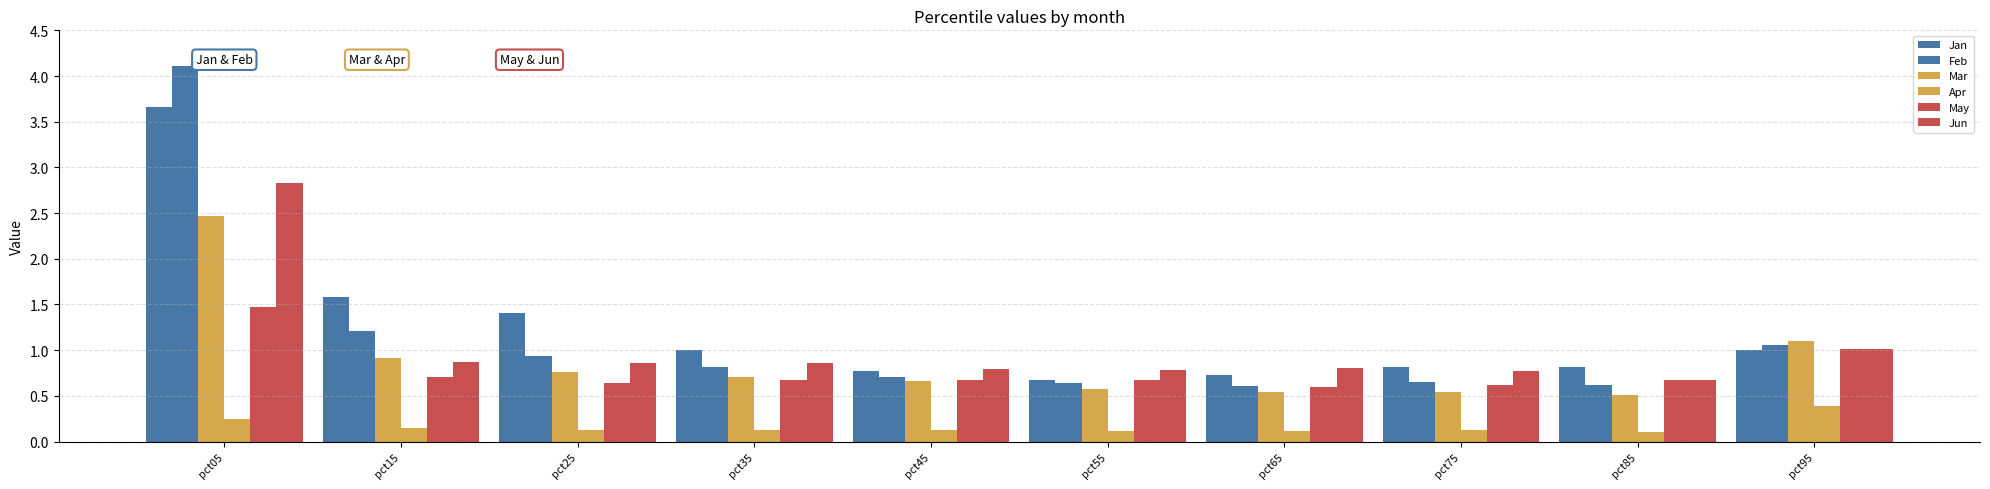

Reading left to right, extract all data points from this chart.

Jan: pct05=3.7	pct15=1.6	pct25=1.4	pct35=1.0	pct45=0.8	pct55=0.7	pct65=0.7	pct75=0.8	pct85=0.8	pct95=1.0
Feb: pct05=4.1	pct15=1.2	pct25=0.9	pct35=0.8	pct45=0.7	pct55=0.6	pct65=0.6	pct75=0.7	pct85=0.6	pct95=1.1
Mar: pct05=2.5	pct15=0.9	pct25=0.8	pct35=0.7	pct45=0.7	pct55=0.6	pct65=0.5	pct75=0.5	pct85=0.5	pct95=1.1
Apr: pct05=0.2	pct15=0.1	pct25=0.1	pct35=0.1	pct45=0.1	pct55=0.1	pct65=0.1	pct75=0.1	pct85=0.1	pct95=0.4
May: pct05=1.5	pct15=0.7	pct25=0.6	pct35=0.7	pct45=0.7	pct55=0.7	pct65=0.6	pct75=0.6	pct85=0.7	pct95=1.0
Jun: pct05=2.8	pct15=0.9	pct25=0.9	pct35=0.9	pct45=0.8	pct55=0.8	pct65=0.8	pct75=0.8	pct85=0.7	pct95=1.0